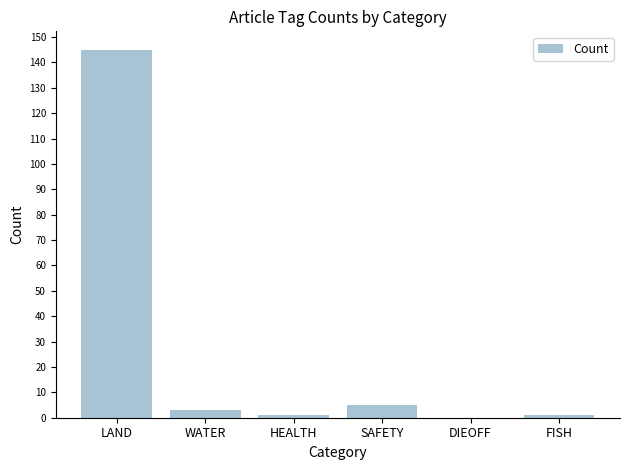

At which category does the chart reach its peak across all series?

LAND